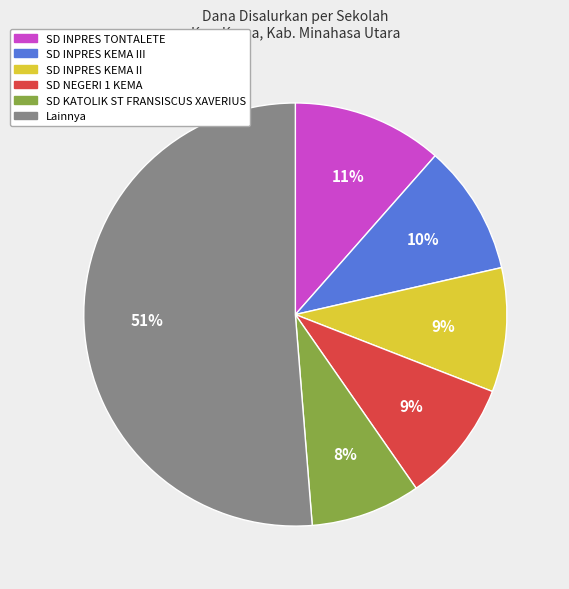

To the nearest percent, what is the combined percentage of SD KATOLIK ST FRANSISCUS XAVERIUS and SD INPRES KEMA III?

18%